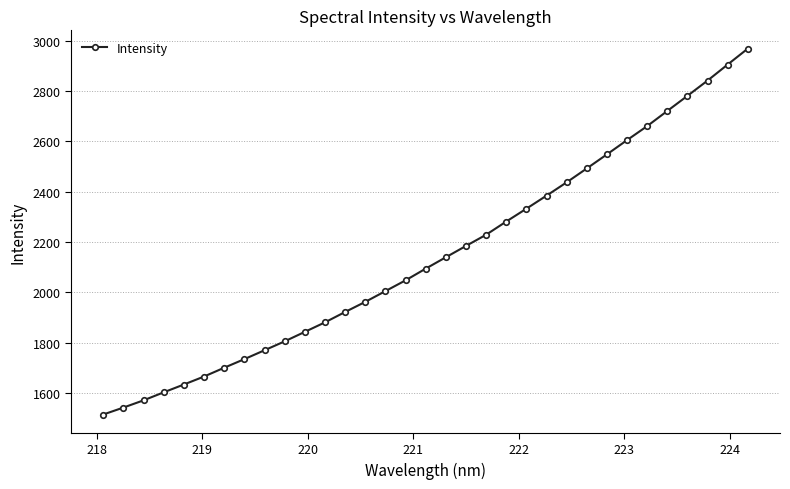

What is the maximum value shown in the chart?

2968.9